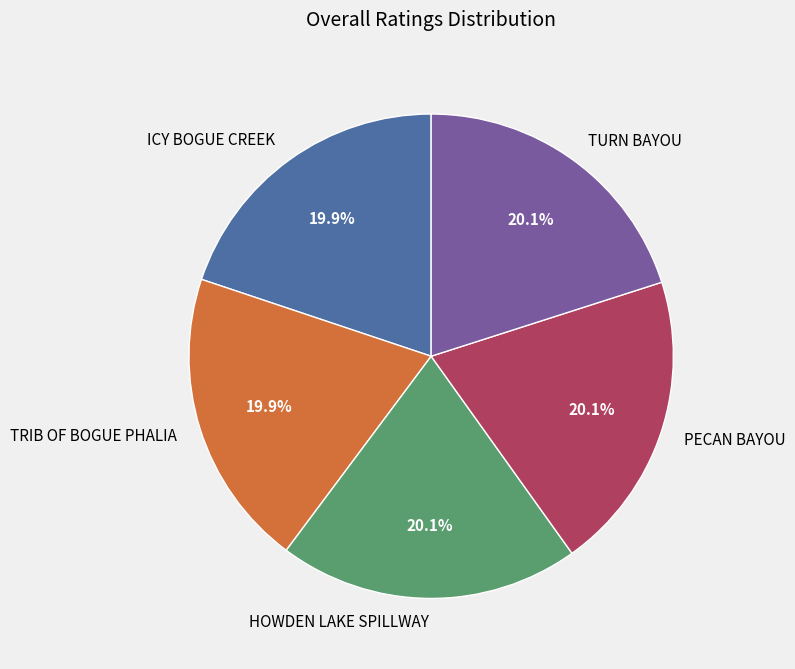

Is there any slice that represents more than half of the pie?

No